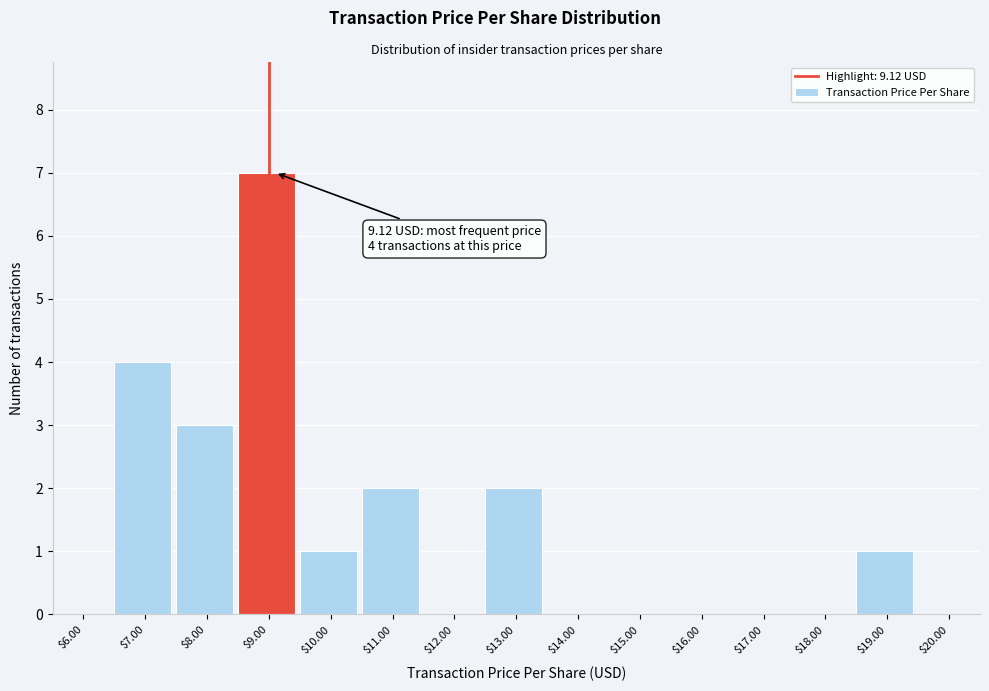

True or false: the data shows 5 at $7.00.

False